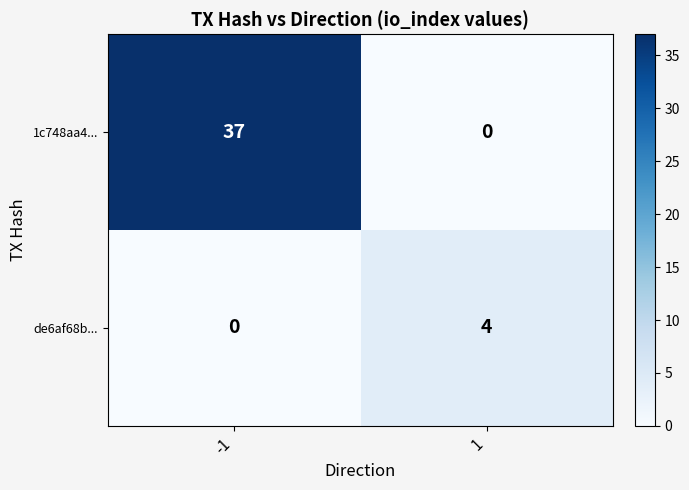

List the series in order of their overall mean, lowest first.

de6af68b..., 1c748aa4...